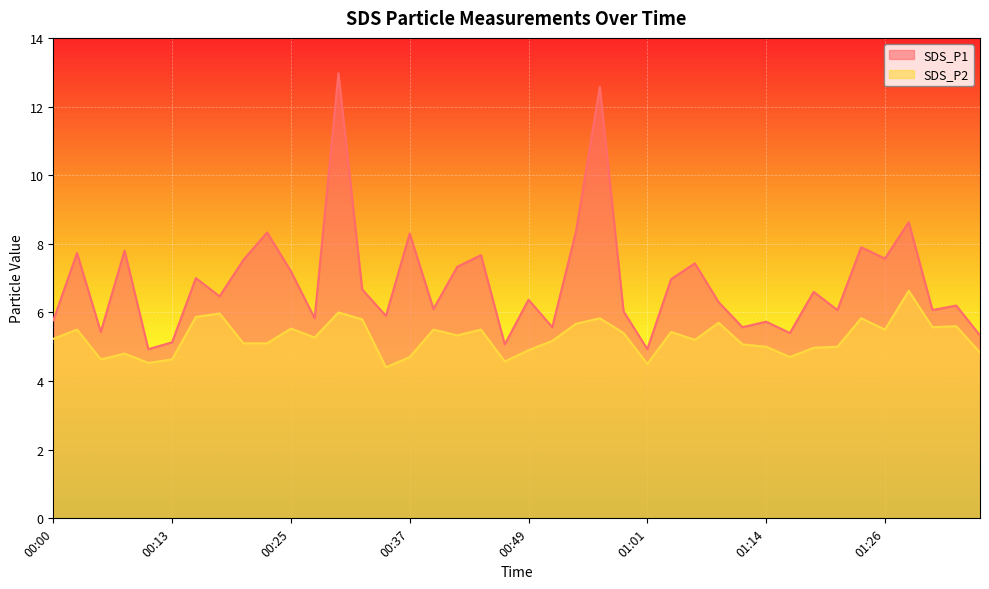

List the labels in order of SDS_P2 value, largest first.

01:29, 00:30, 00:17, 00:15, 00:56, 01:24, 00:32, 01:09, 00:54, 01:34, 01:32, 00:25, 00:03, 00:39, 00:44, 01:26, 01:04, 00:59, 00:42, 00:27, 00:00, 01:06, 00:52, 00:20, 00:22, 01:11, 01:14, 01:21, 01:19, 00:49, 01:37, 00:08, 00:37, 01:16, 00:05, 00:13, 00:47, 00:10, 01:01, 00:34